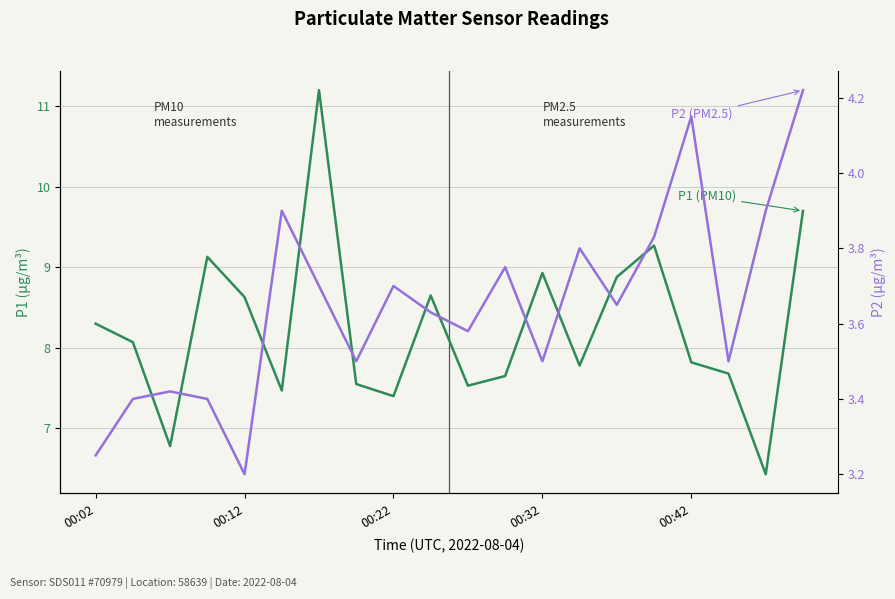

What is the total value across all series at 10?

11.1